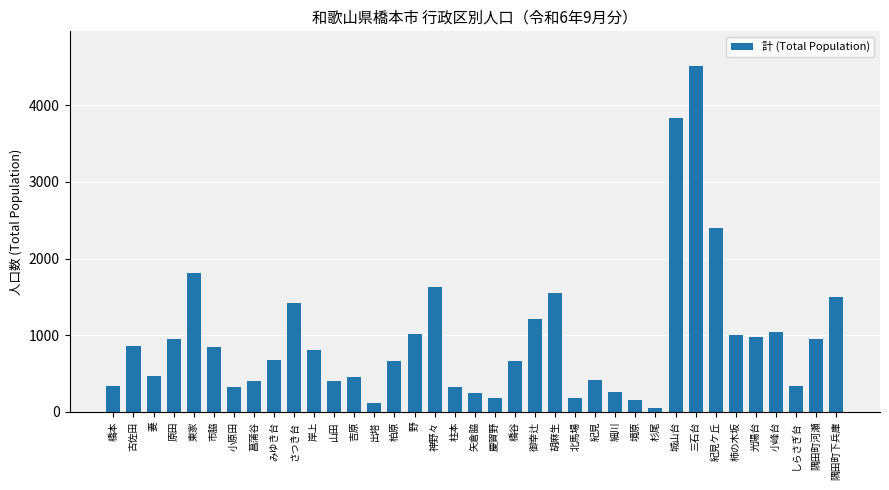

What is the greatest value displayed?

4514